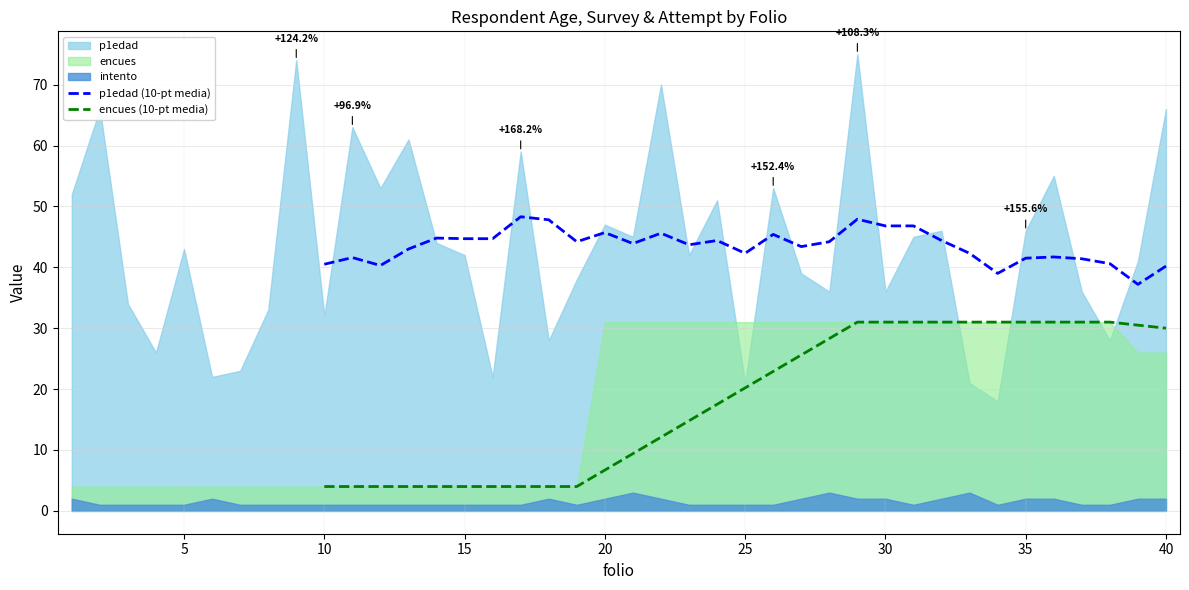

True or false: encues (10-pt media) and p1edad (10-pt media) intersect in this chart.

False